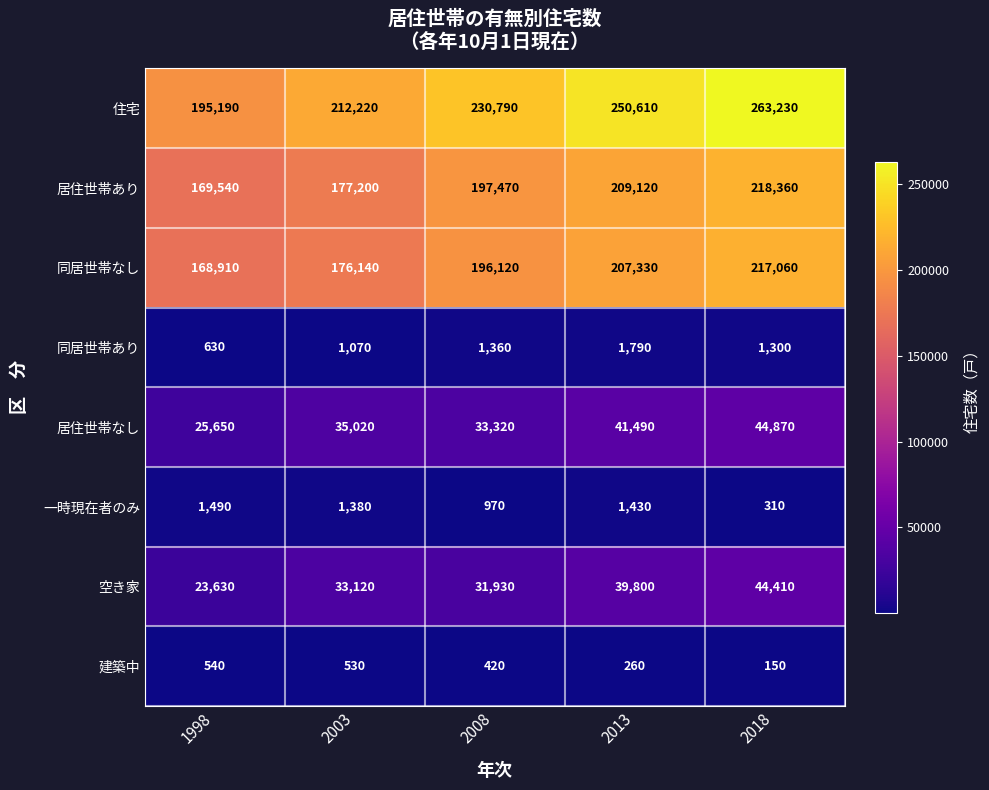

What is the difference between the 住宅 values at 2018 and 2013?

12620